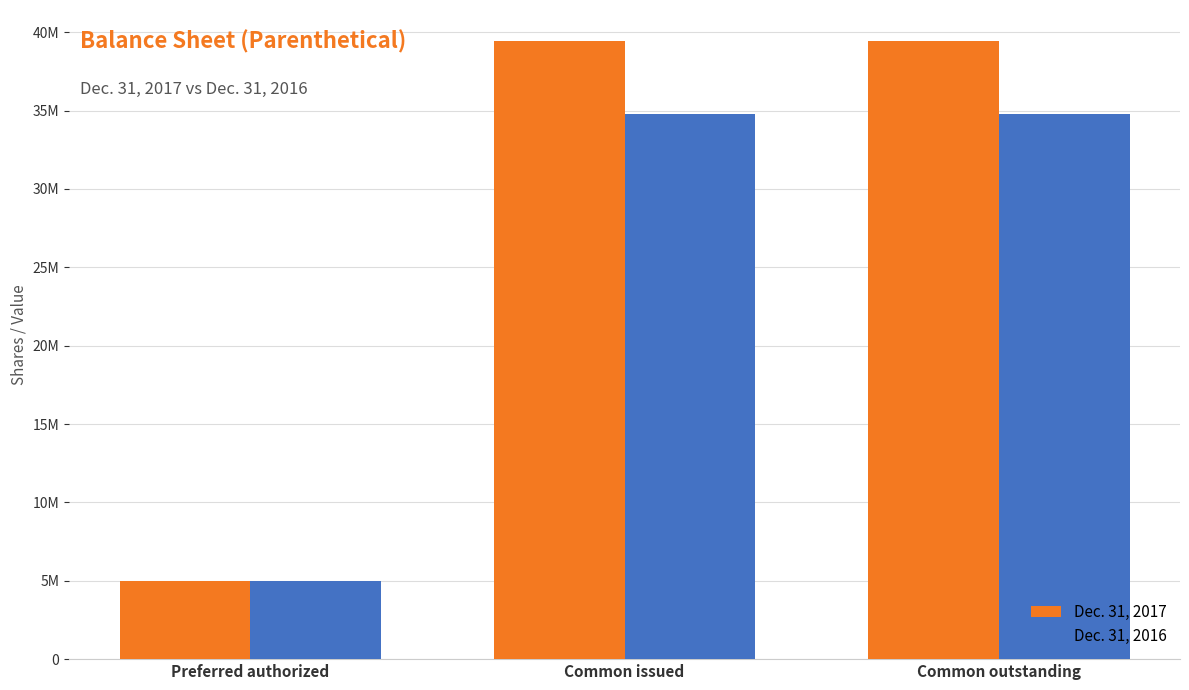

What position from the left is Common issued?

2